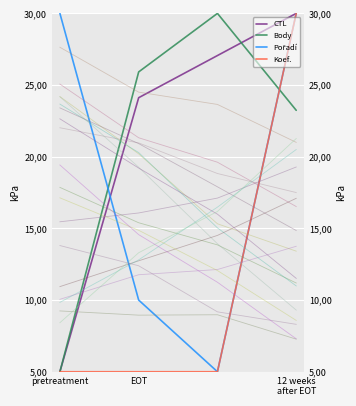

What is the greatest value displayed?

30.0